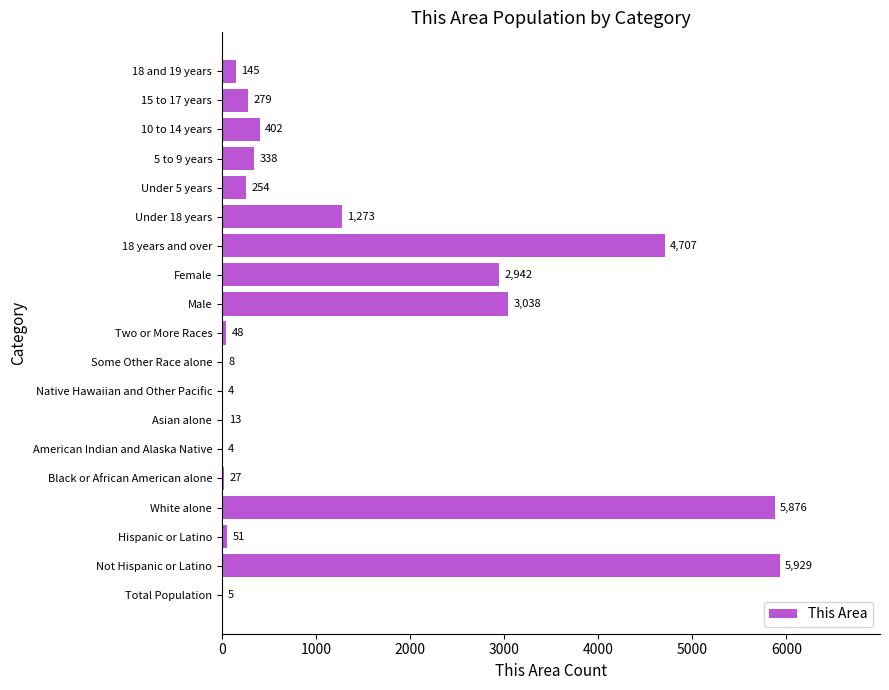

What is the sum of all values?

25343